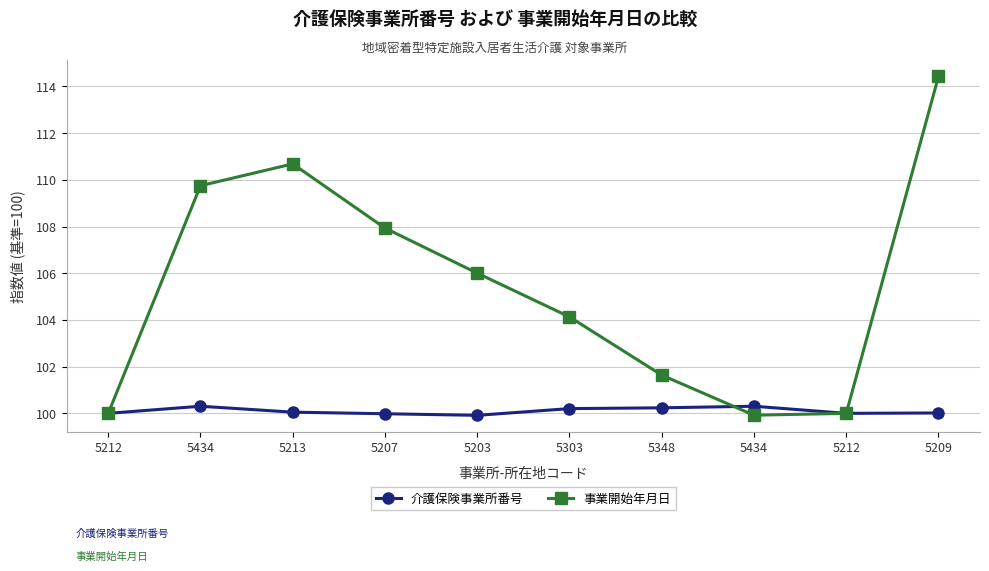

Between 5212 and 5203, which series saw the biggest shift?

事業開始年月日